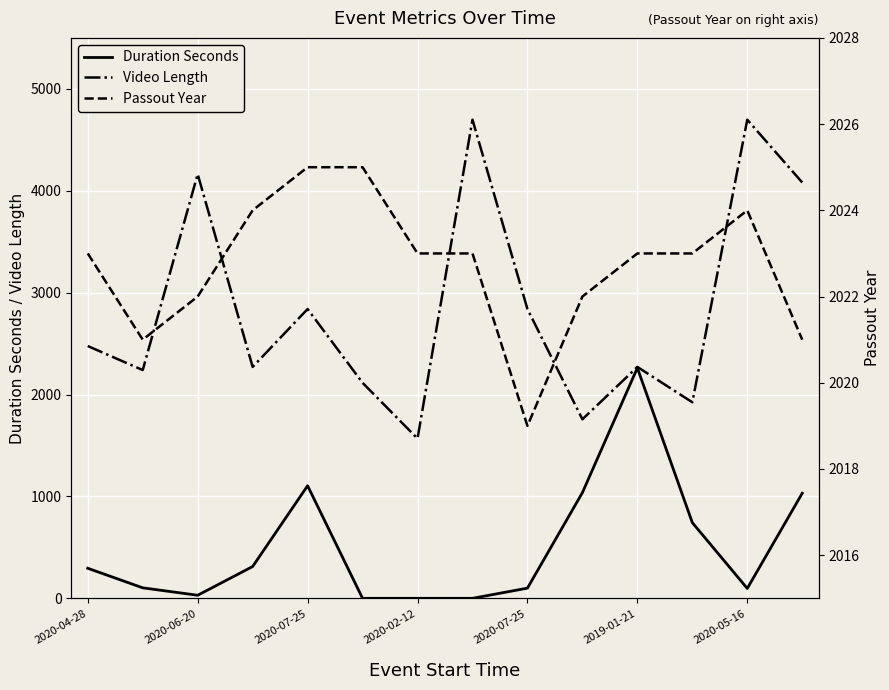

List the series in order of their overall mean, lowest first.

Duration Seconds, Passout Year, Video Length